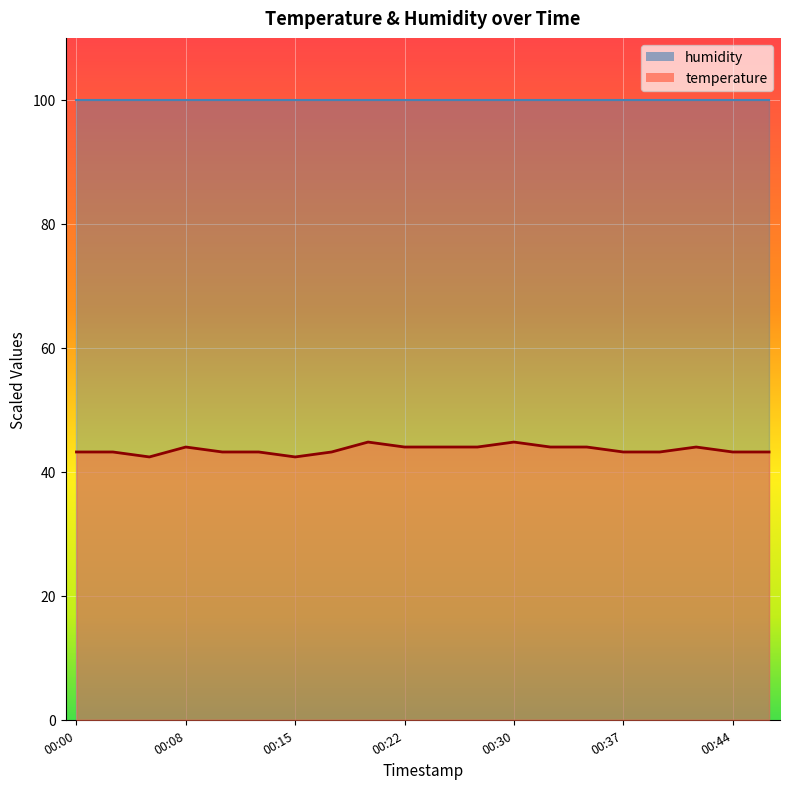

What is the difference between the maximum and minimum values?

2.4